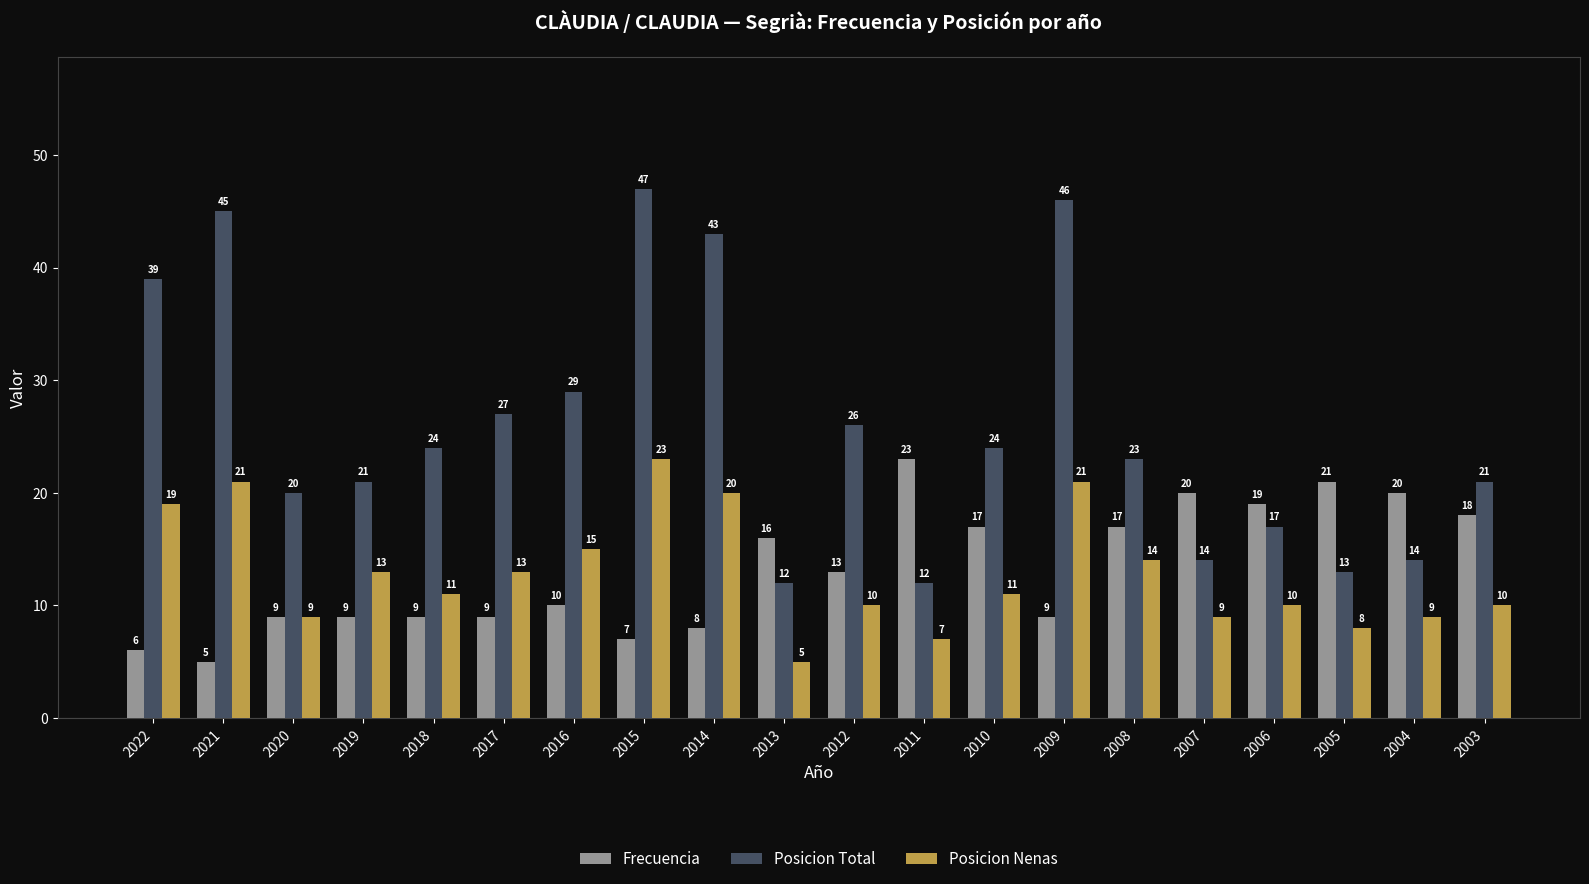

Which series has the largest total across all categories?

Posicion Total